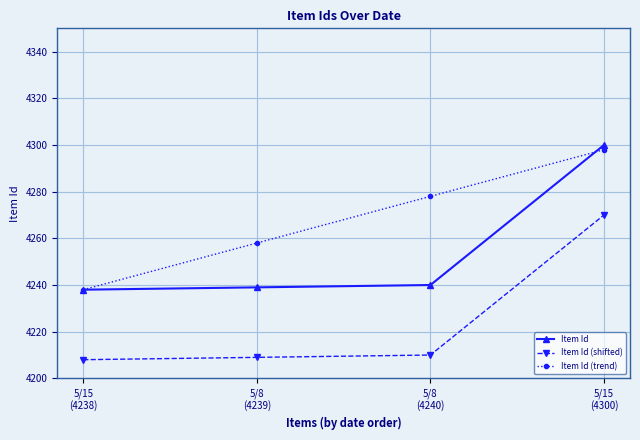

What is the average value of the Item Id (shifted) series?

4224